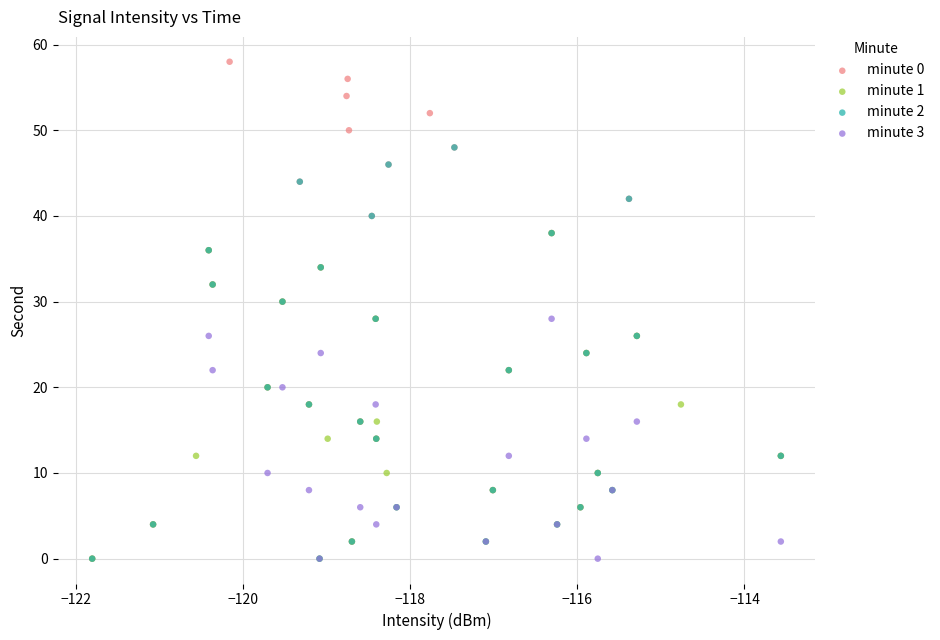

Which series has the widest spread of Y values?

minute 0